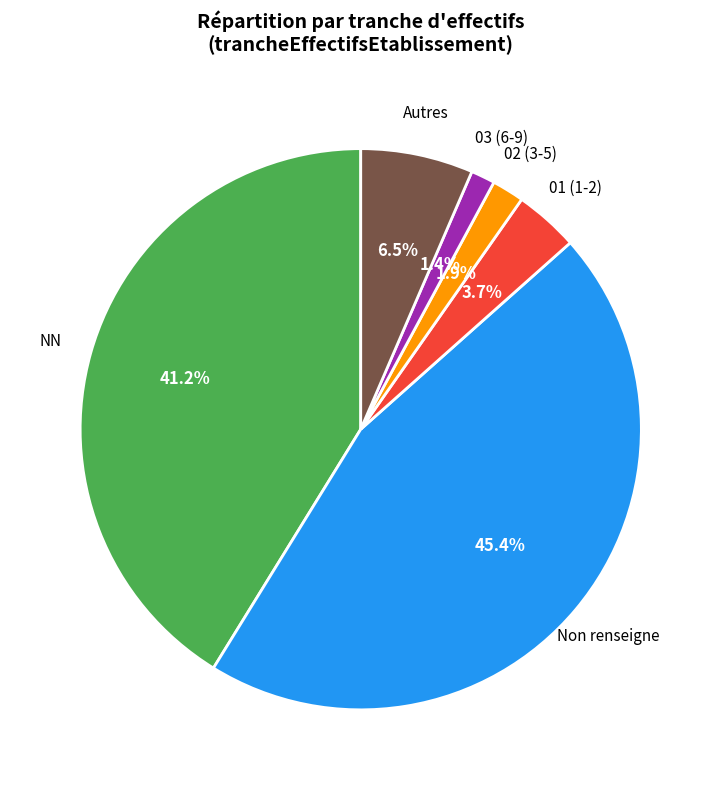

How many slices are in this pie chart?

6